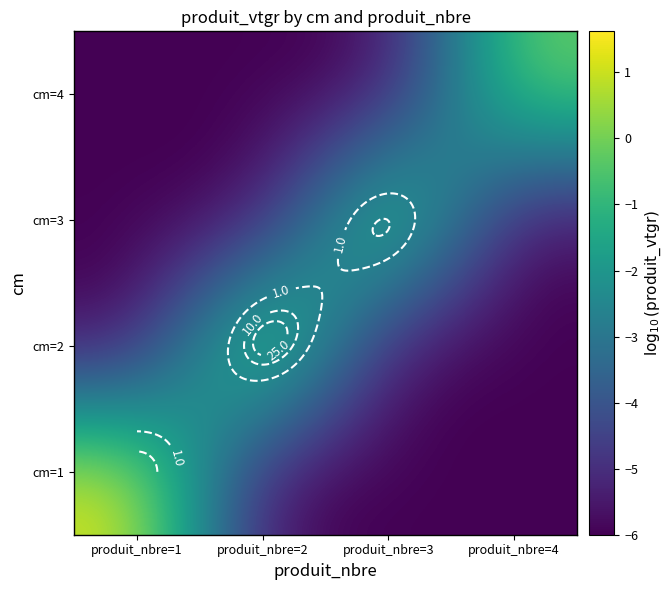

At which category is the sum across all series the highest?

produit_nbre=2